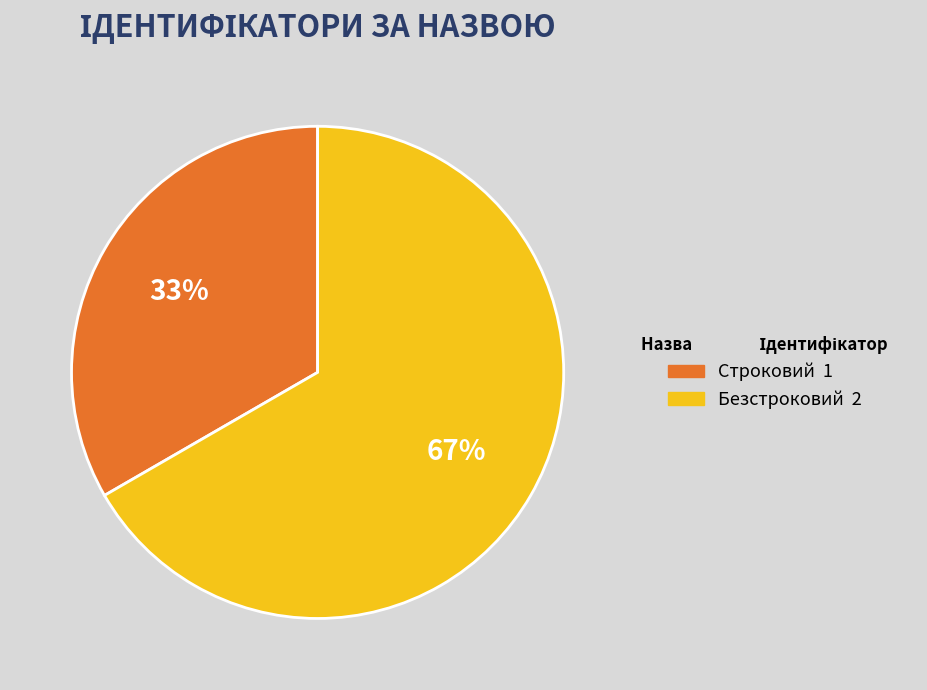

To the nearest percent, what is the combined percentage of Безстроковий and Строковий?

100%